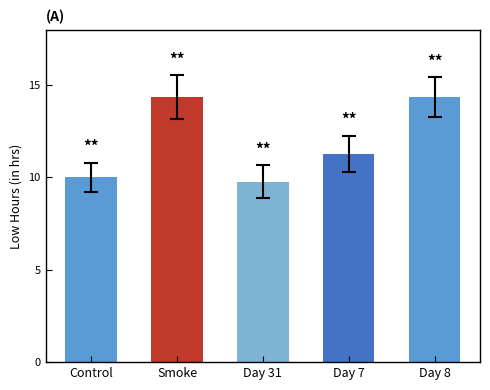

Between Day 8 and Control, which is larger?

Day 8